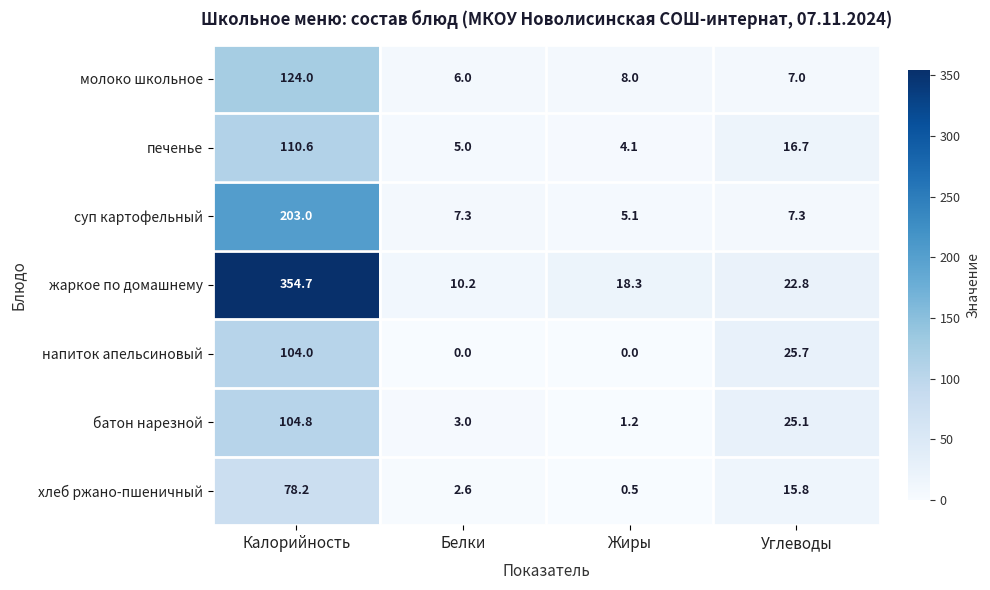

Rank the series by their maximum value, from lowest to highest.

хлеб ржано-пшеничный, напиток апельсиновый, батон нарезной, печенье, молоко школьное, суп картофельный, жаркое по домашнему